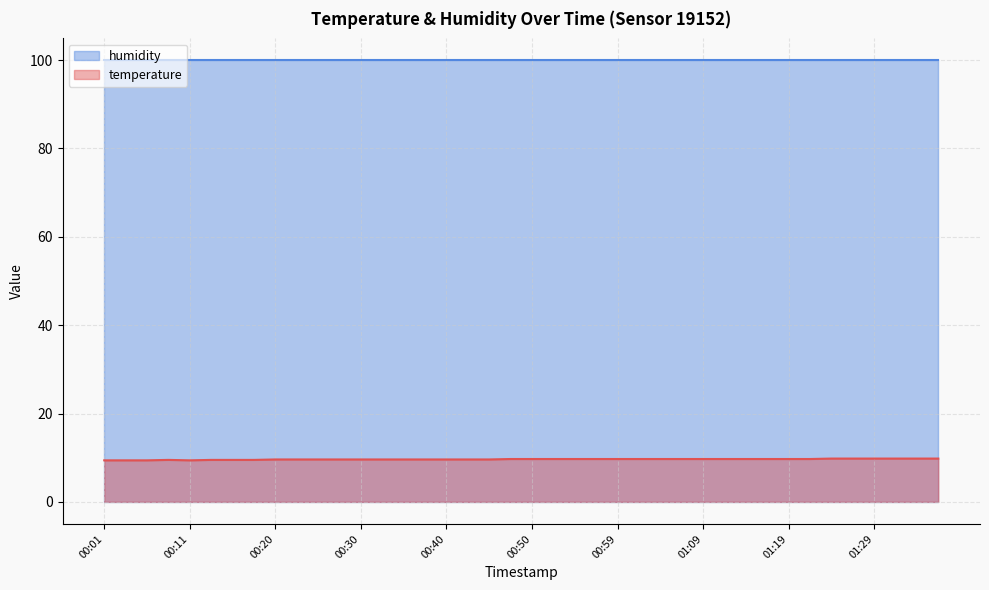

Between 00:42 and 00:13, which is larger?

00:42